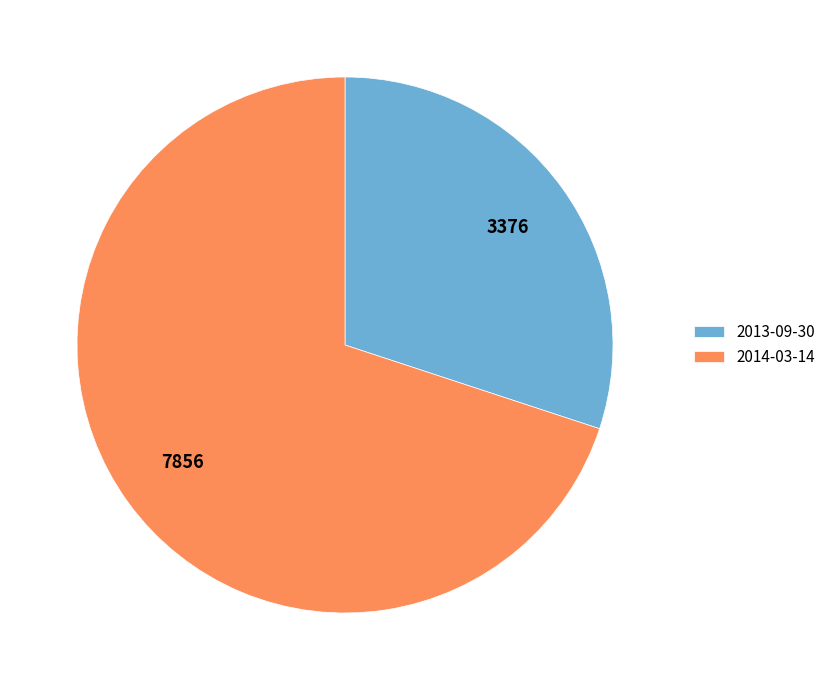

What is the smallest slice in the pie chart?

2013-09-30